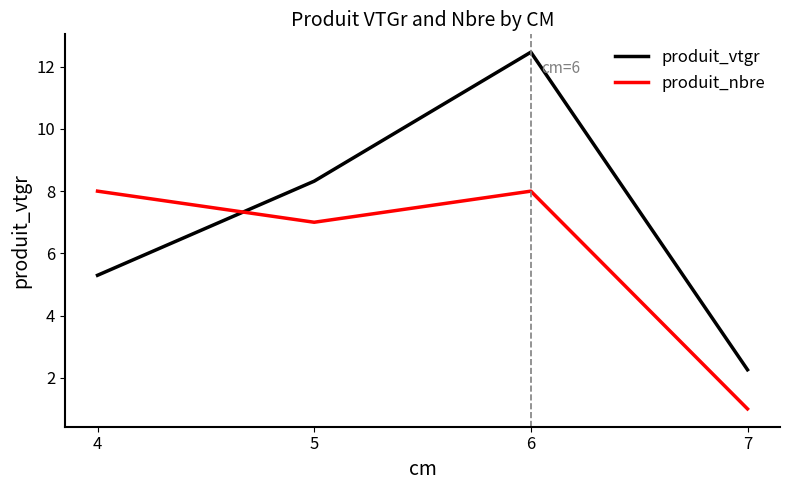

The produit_nbre series shows 8.0 at 6. True or false?

True